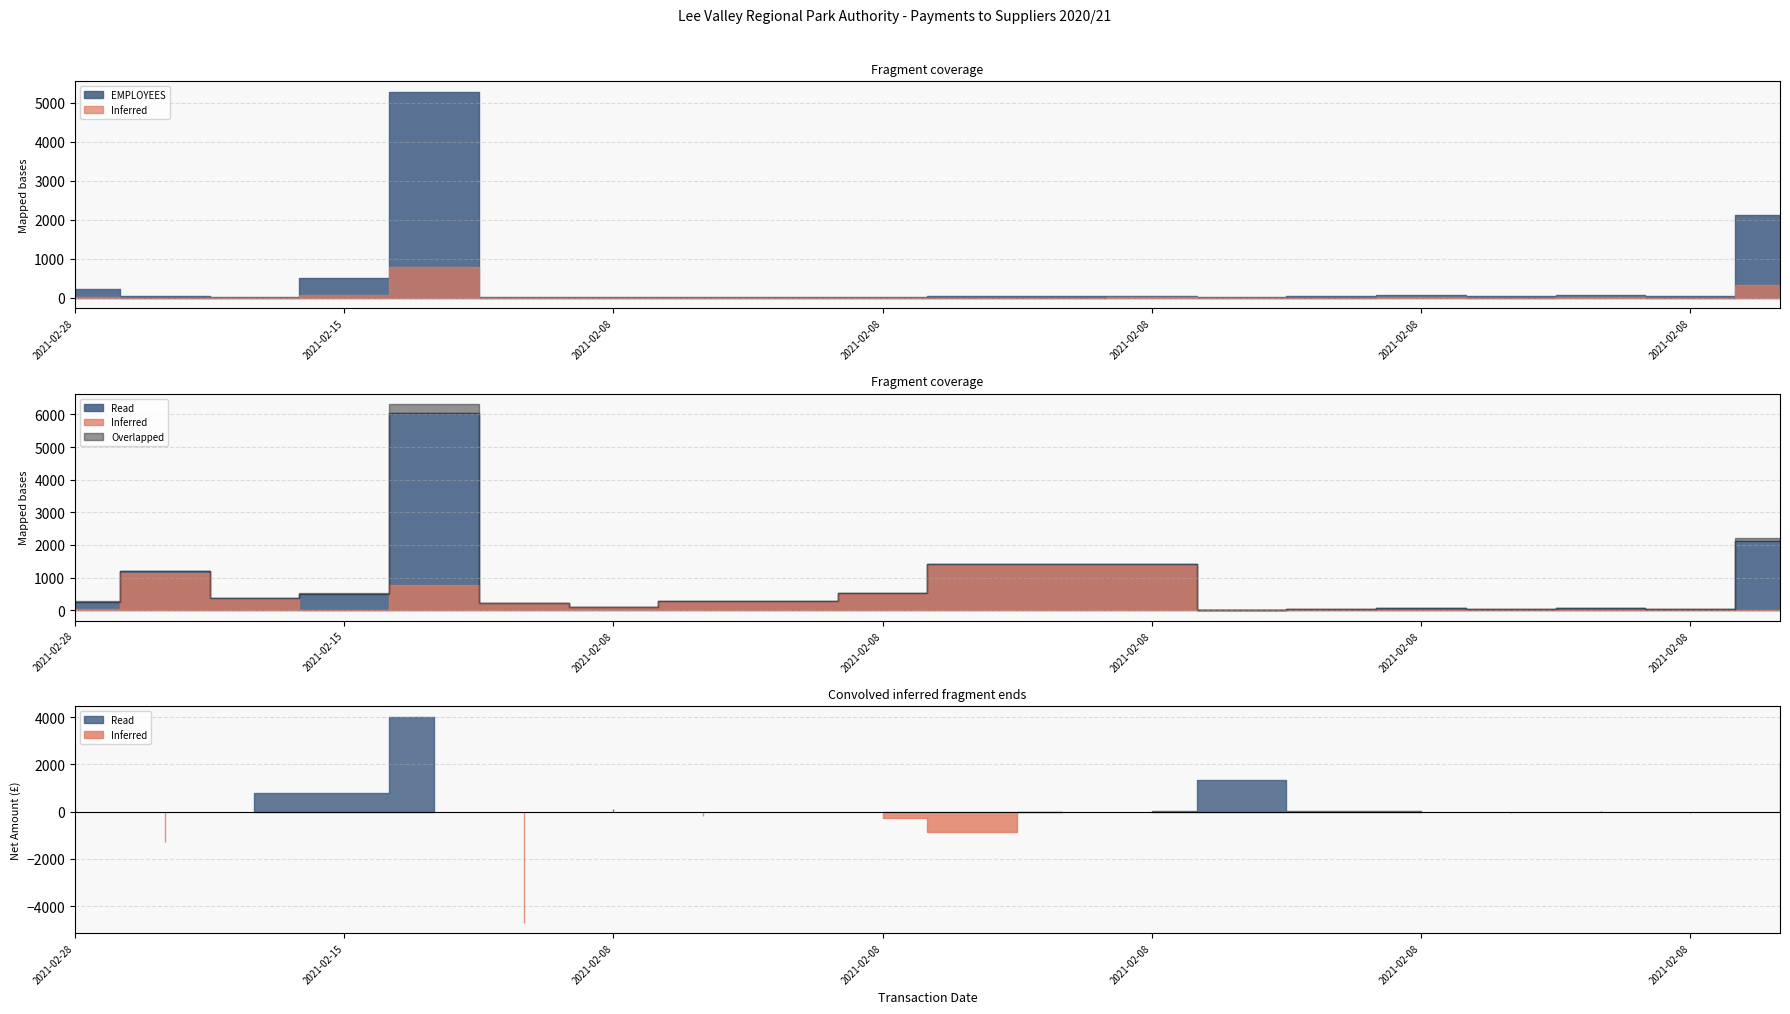

What is the label of the 6th point from the left?

2021-02-08